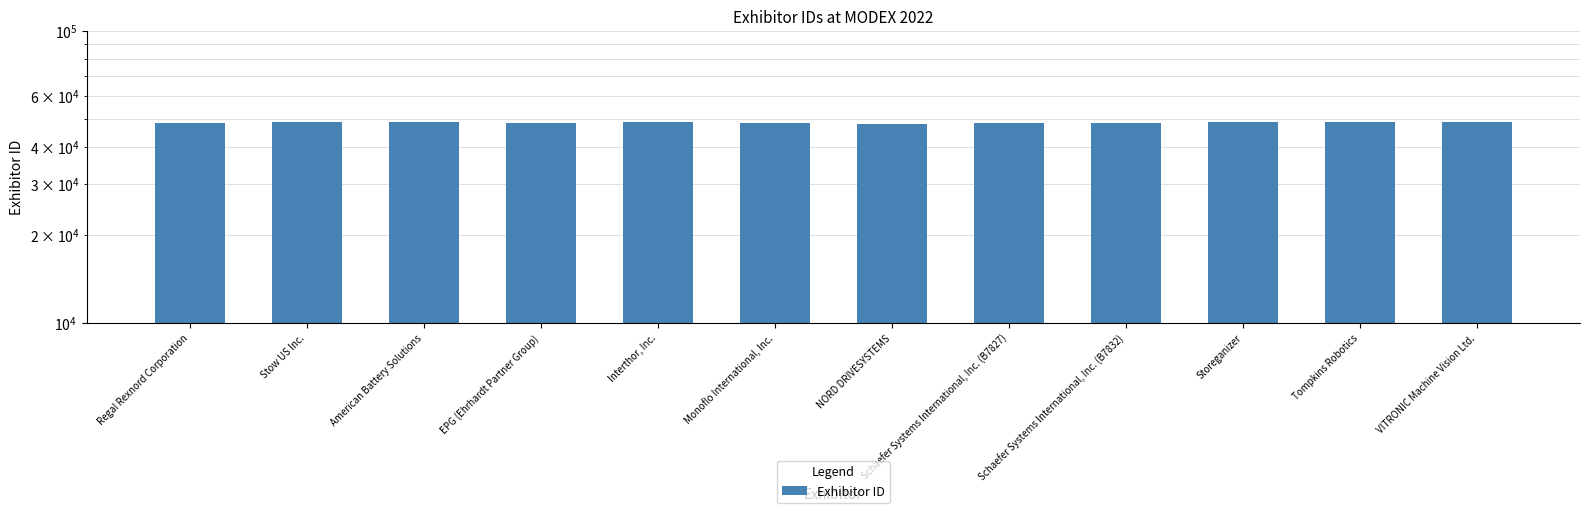

What is the difference between the maximum and minimum values?

685